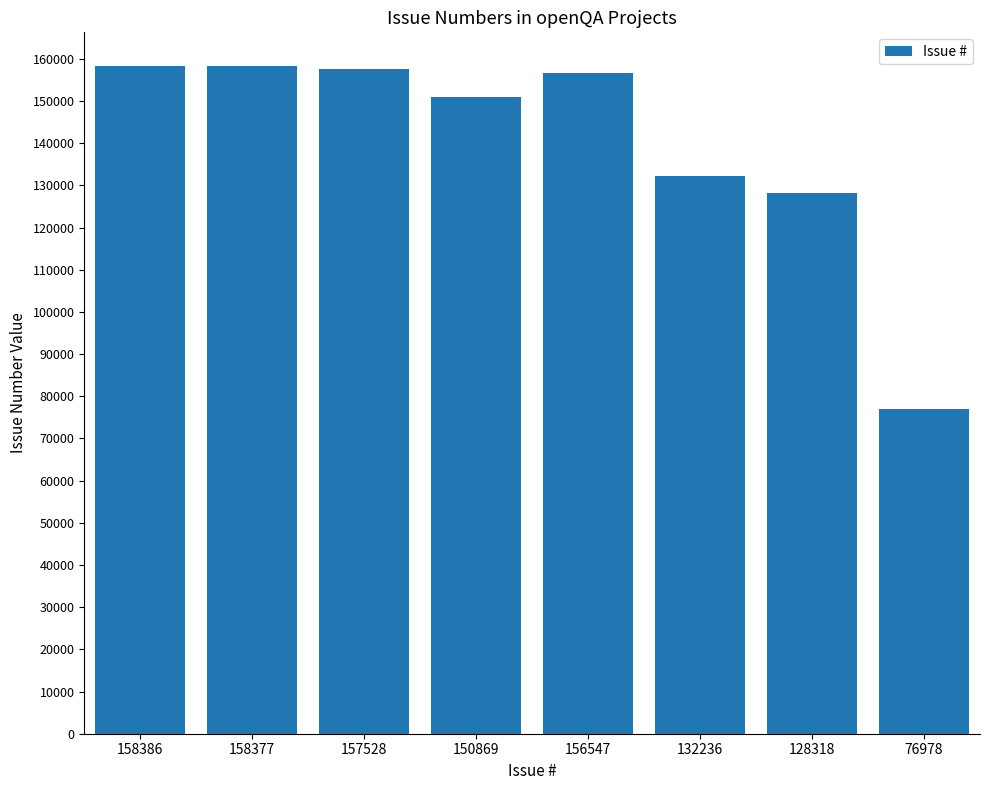

At which label does the data first exceed 156547?

158386